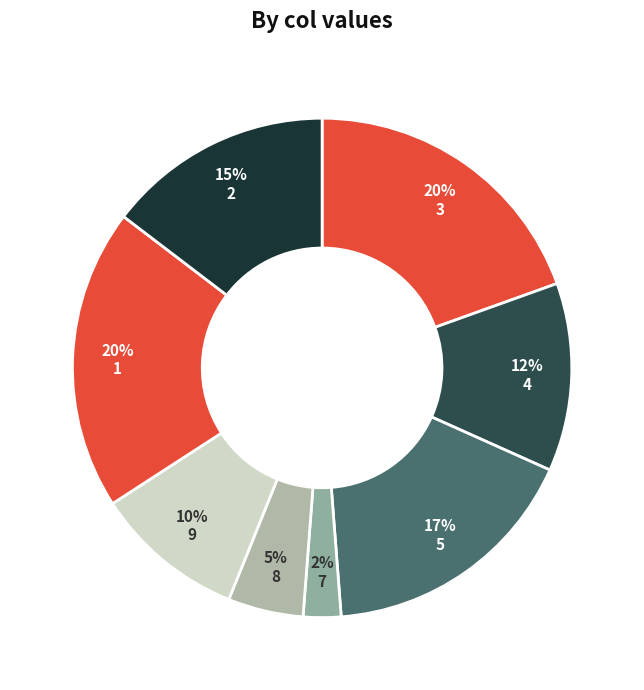

What percentage is NOT represented by 7?

98.0%